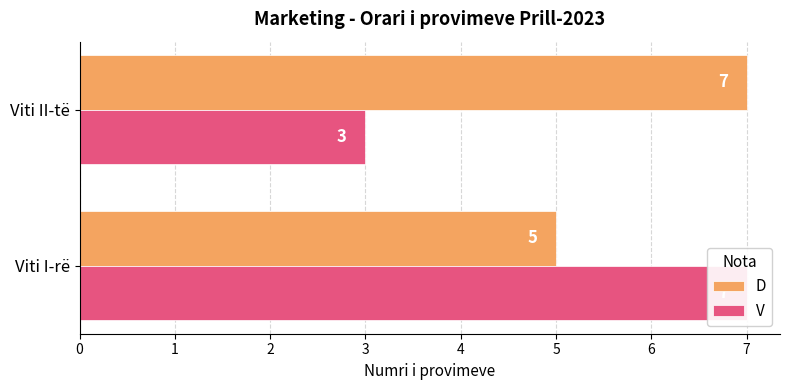

Between Viti II-të and Viti I-rë, which is larger?

Viti II-të